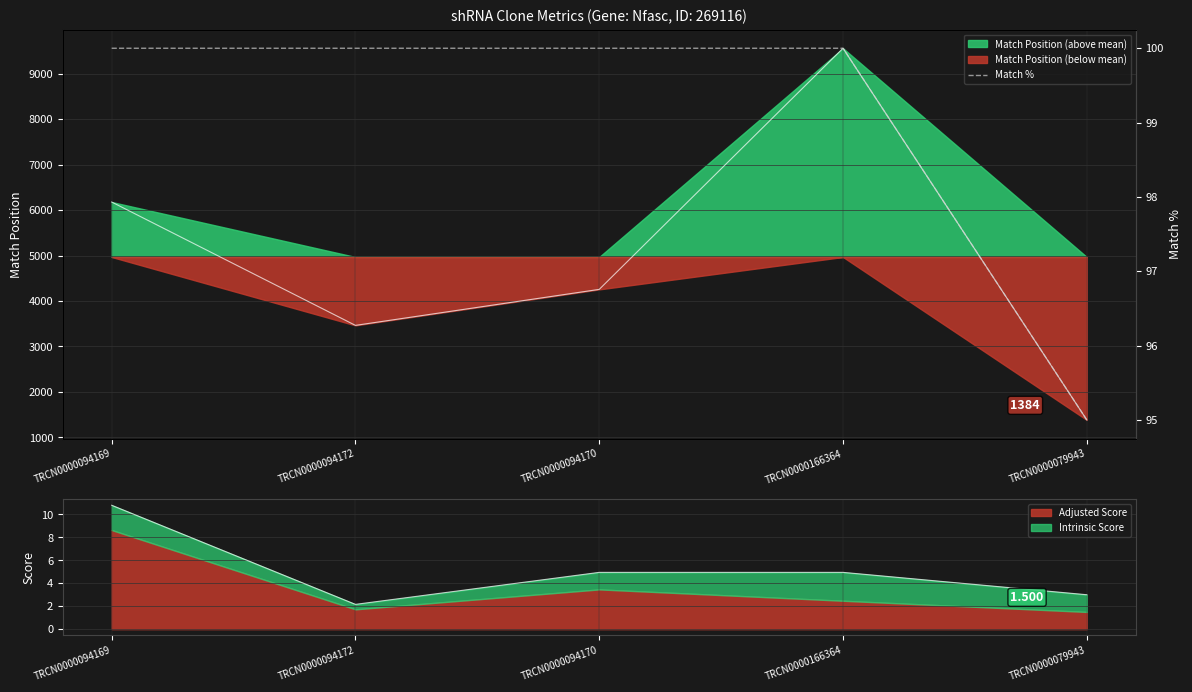

At which category does the chart reach its minimum across all series?

TRCN0000079943